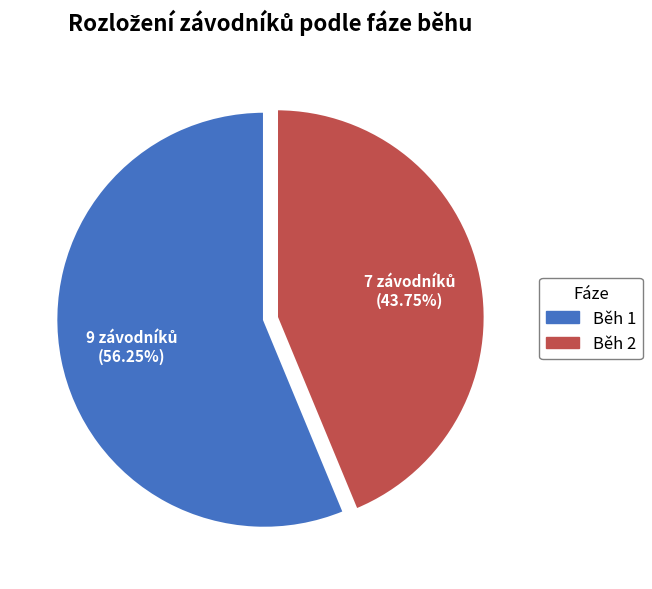

Is there a majority slice in this chart?

Yes